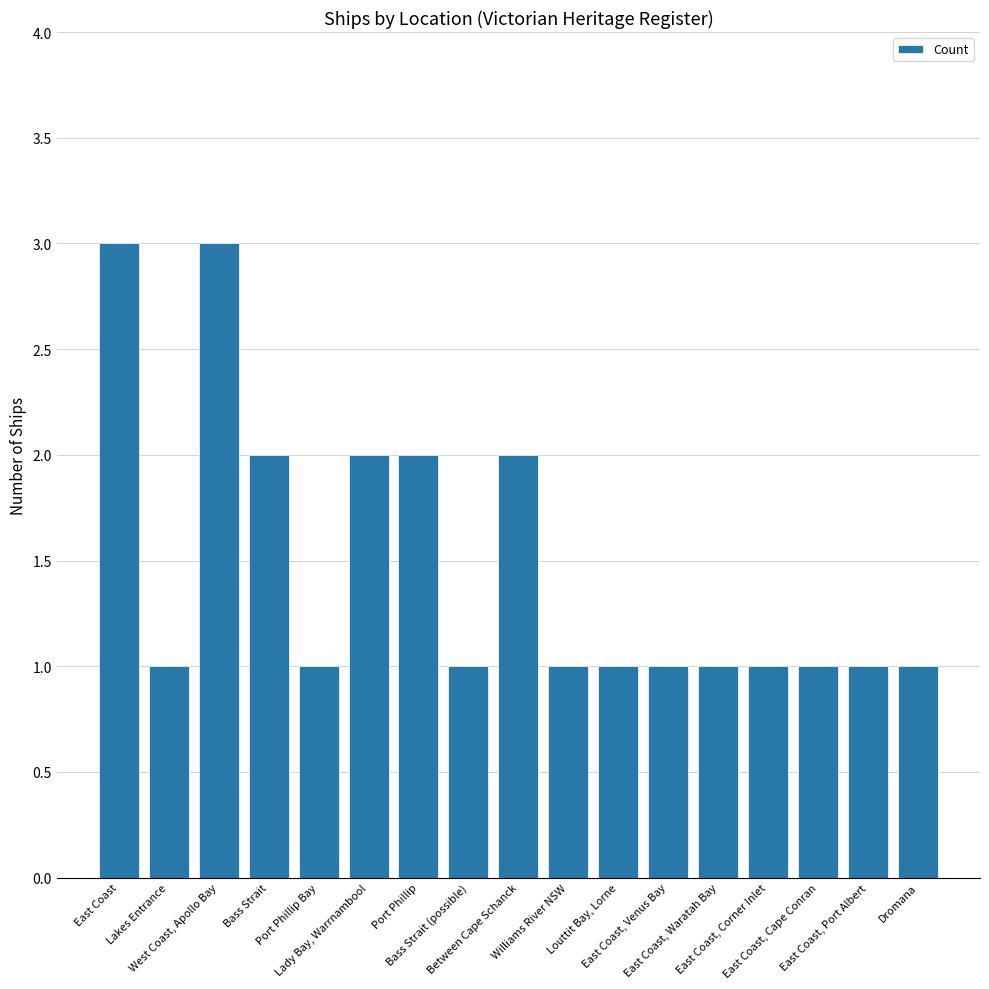

Are the bars horizontal?

No